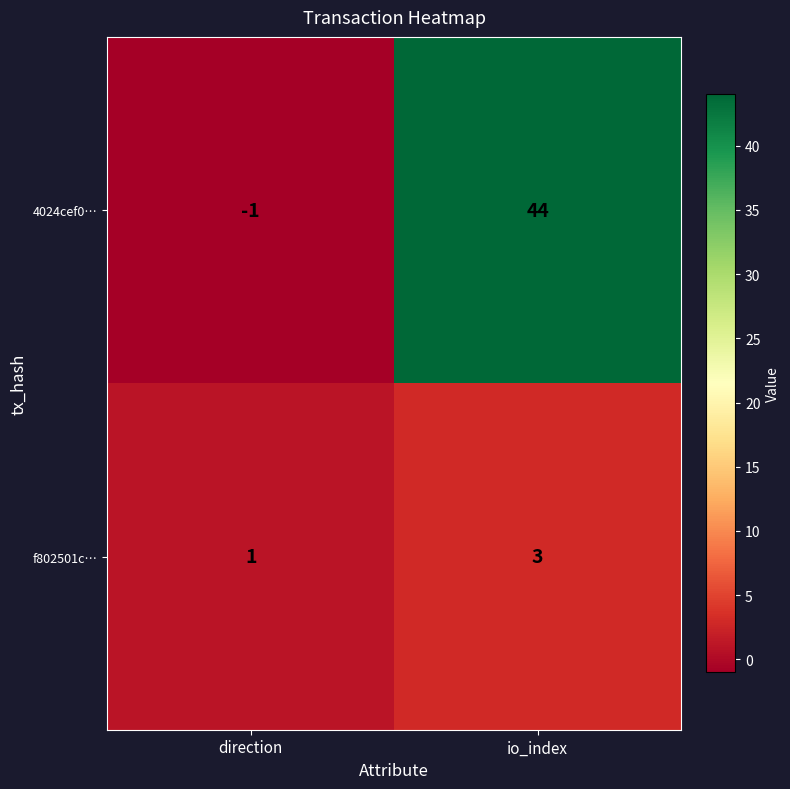

What value does the f802501c… series have at io_index?

3